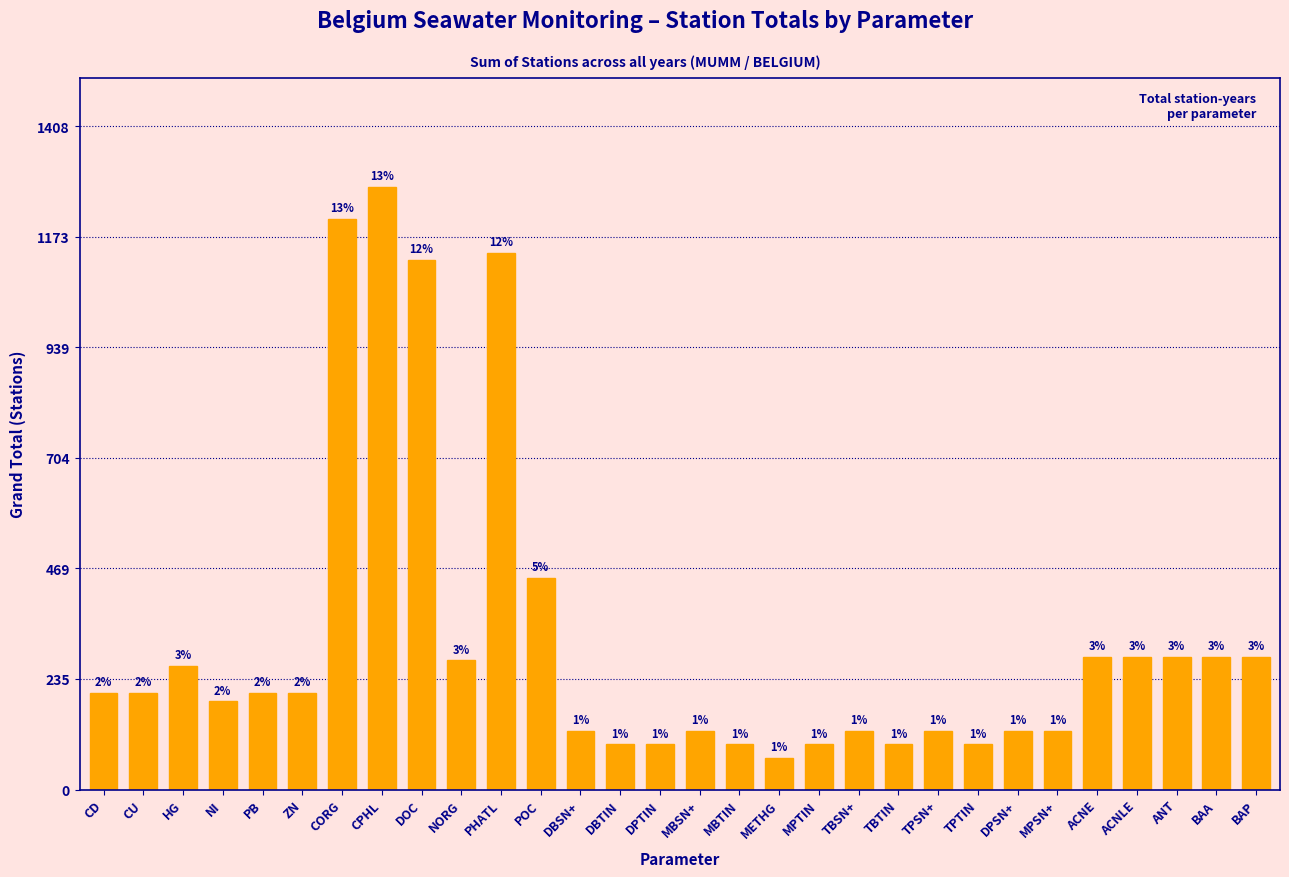

How many bars are there in total?

30